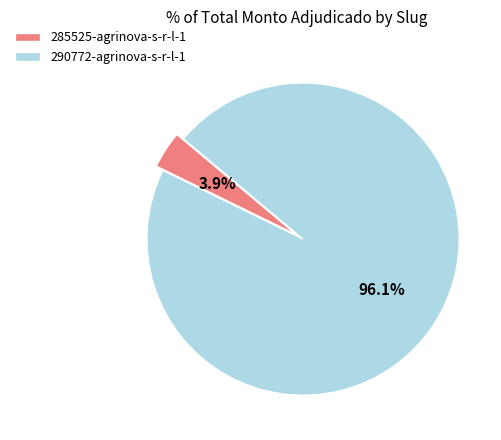

Is the sum of 285525-agrinova-s-r-l-1 and 290772-agrinova-s-r-l-1 greater than half?

Yes